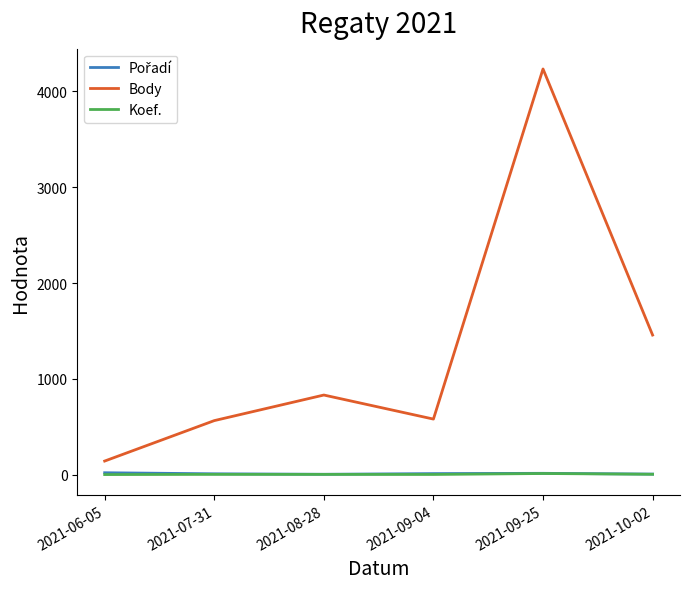

At which label does Body reach its minimum?

2021-06-05